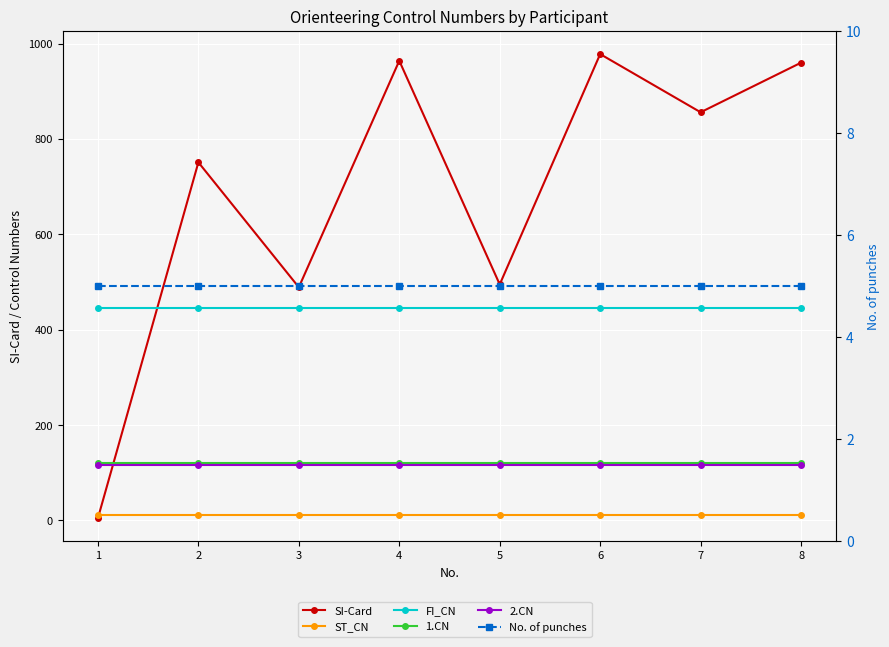

Count the number of data series in this chart.

6